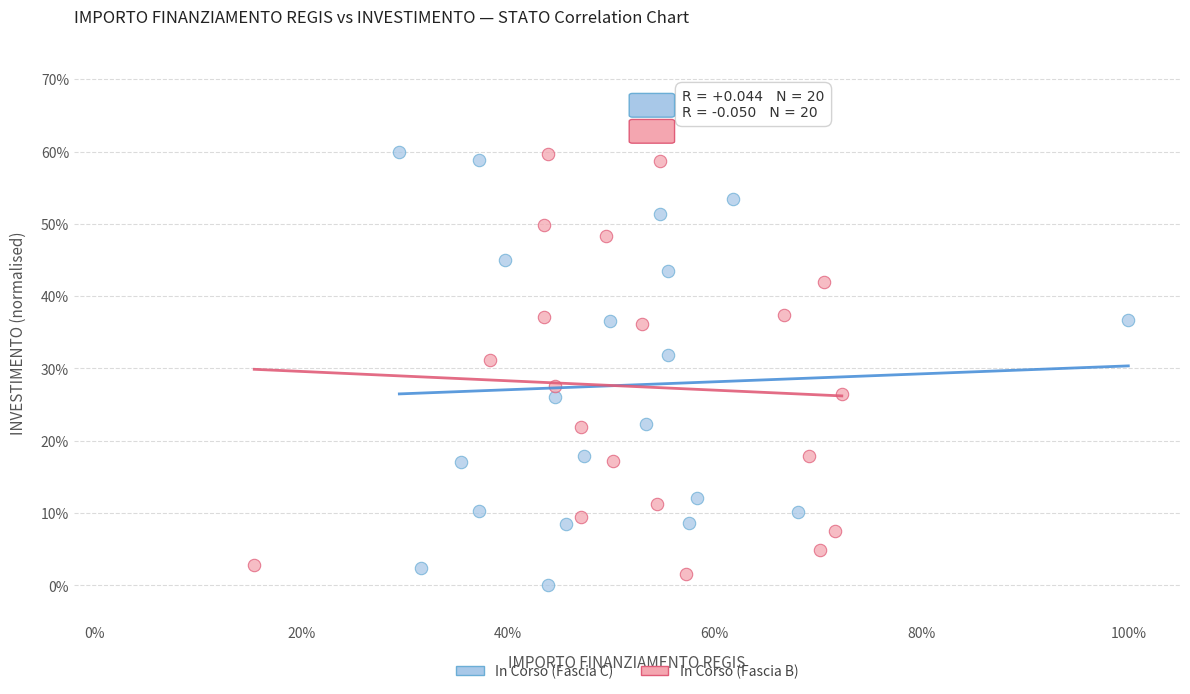

Which series reaches the minimum Y coordinate?

In Corso (Fascia C)